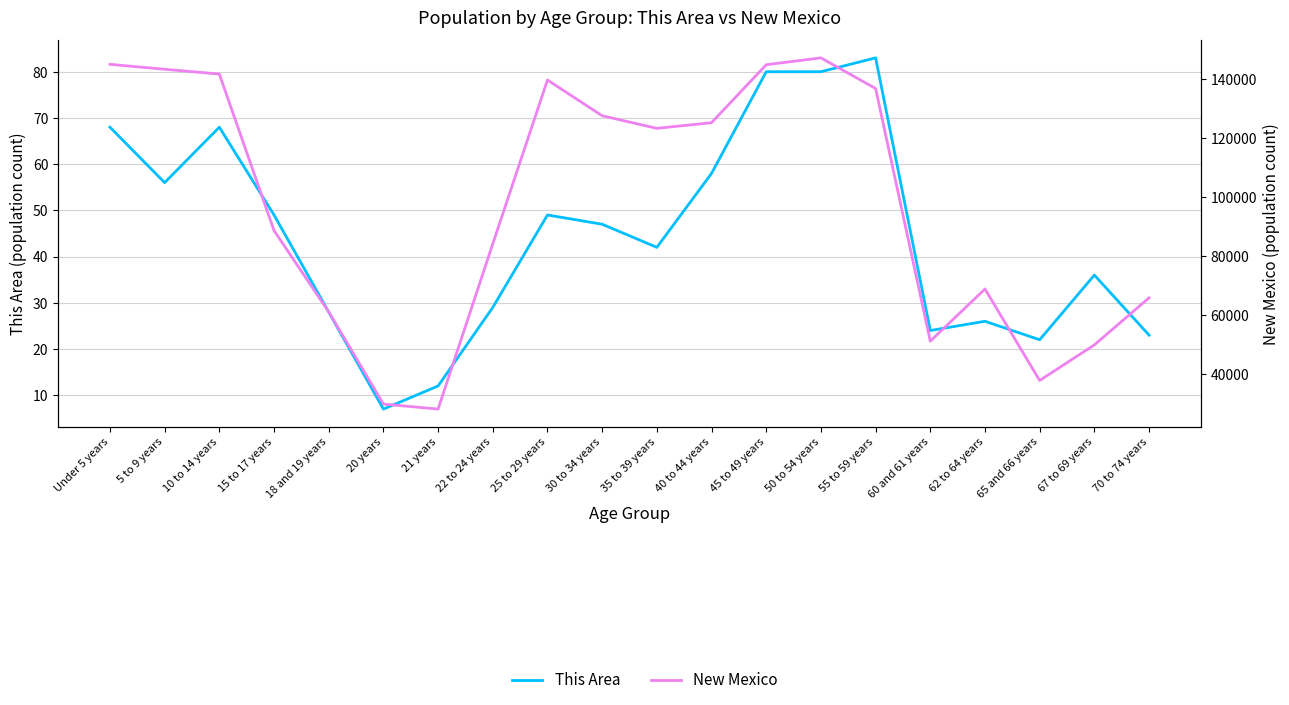

At how many categories does at least one series exceed 109750?

10